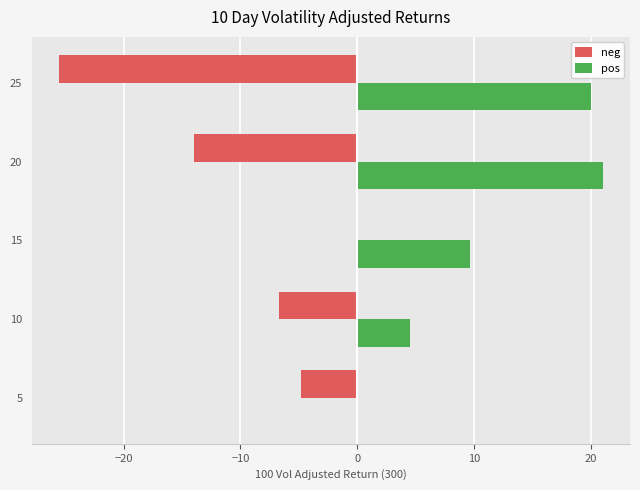

Between 5 and 15, which series saw the biggest shift?

pos